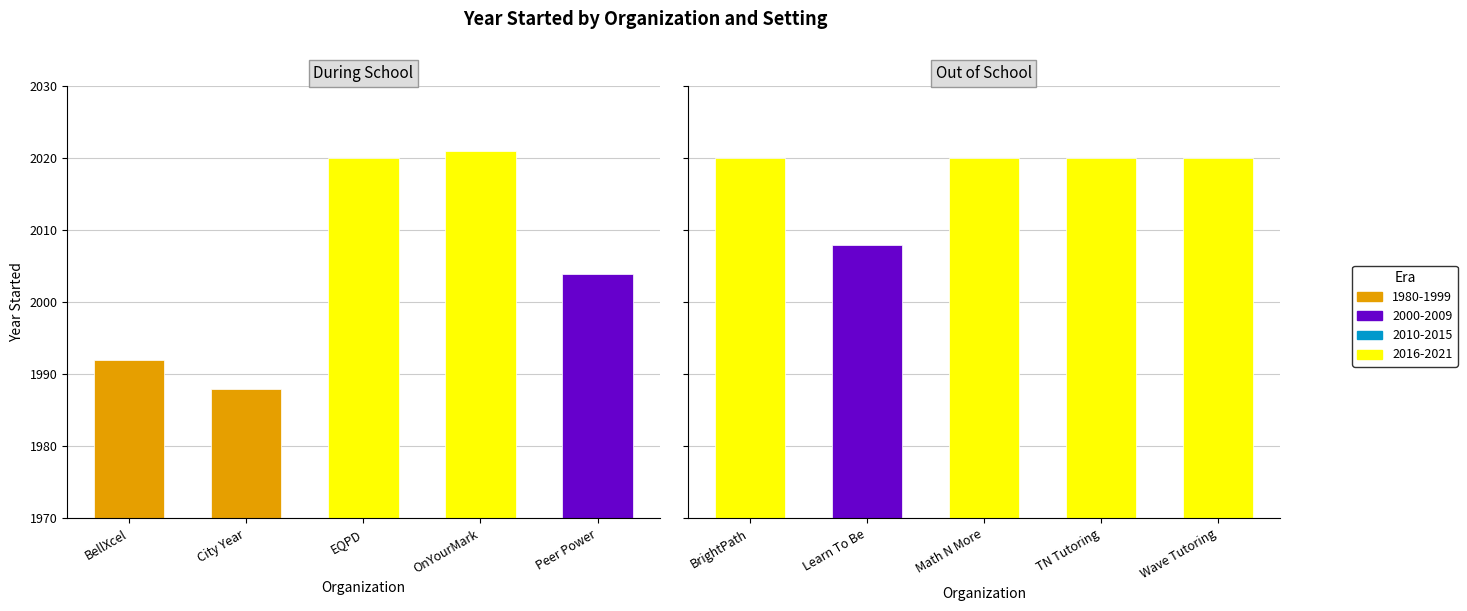

What is the label of the 4th bar from the left?

OnYourMark